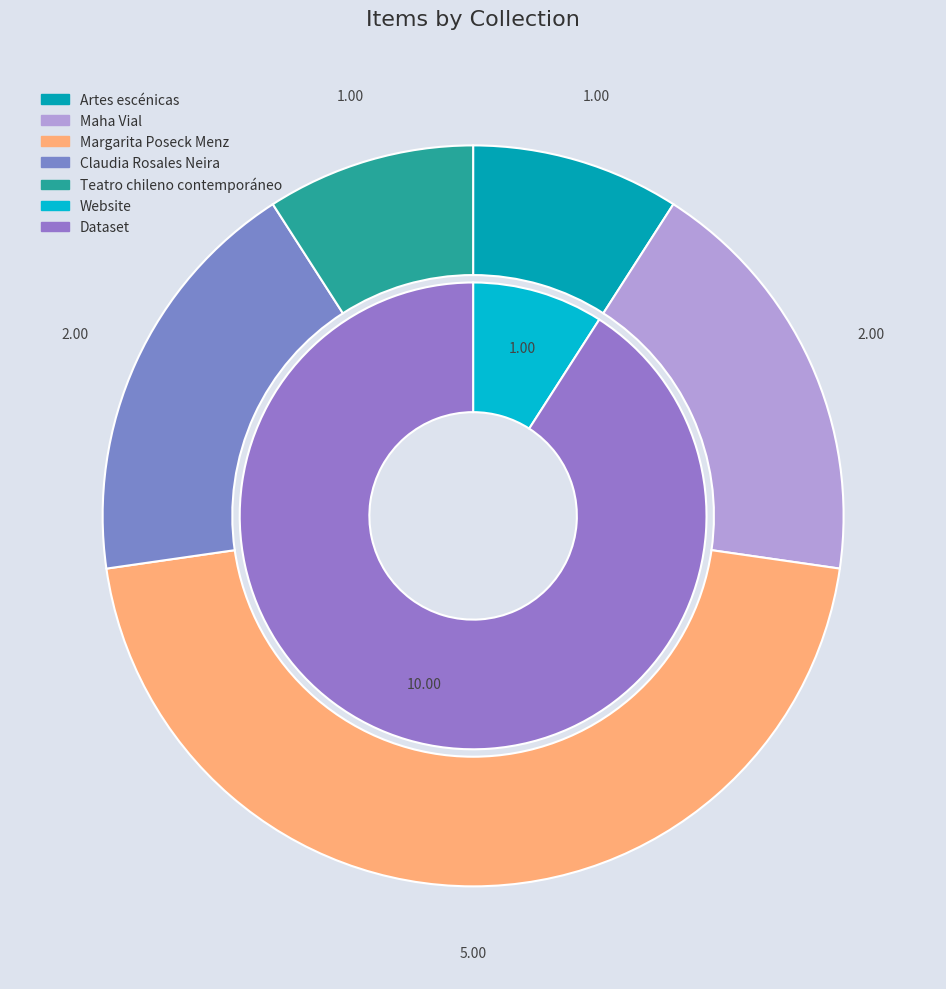

Does 6486 account for over 50% of the chart?

No